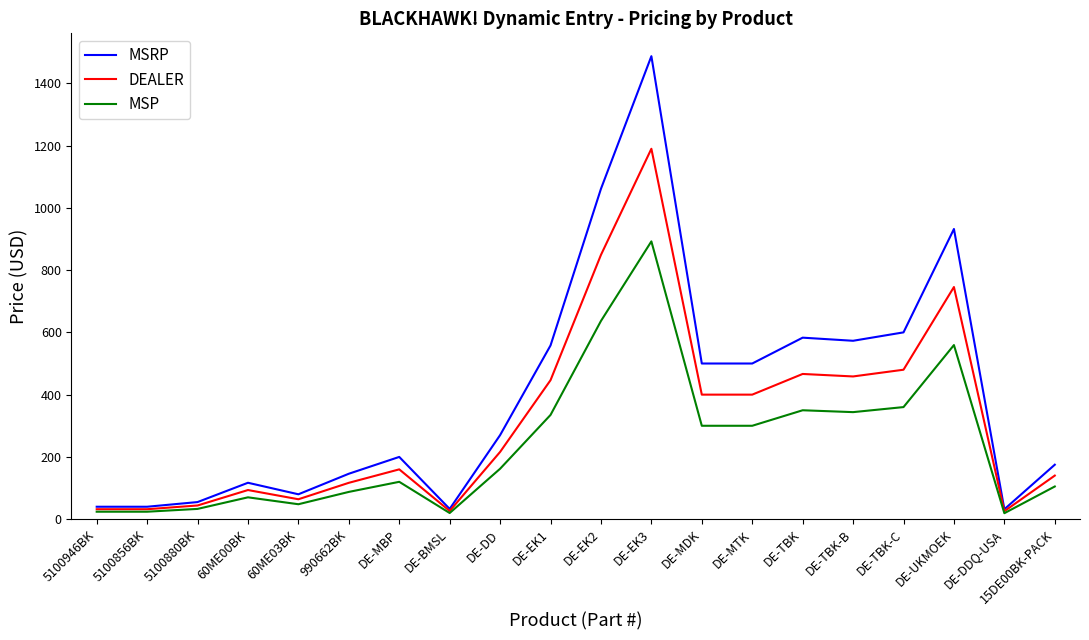

Which series changed the most between 60ME03BK and DE-DDQ-USA?

MSRP